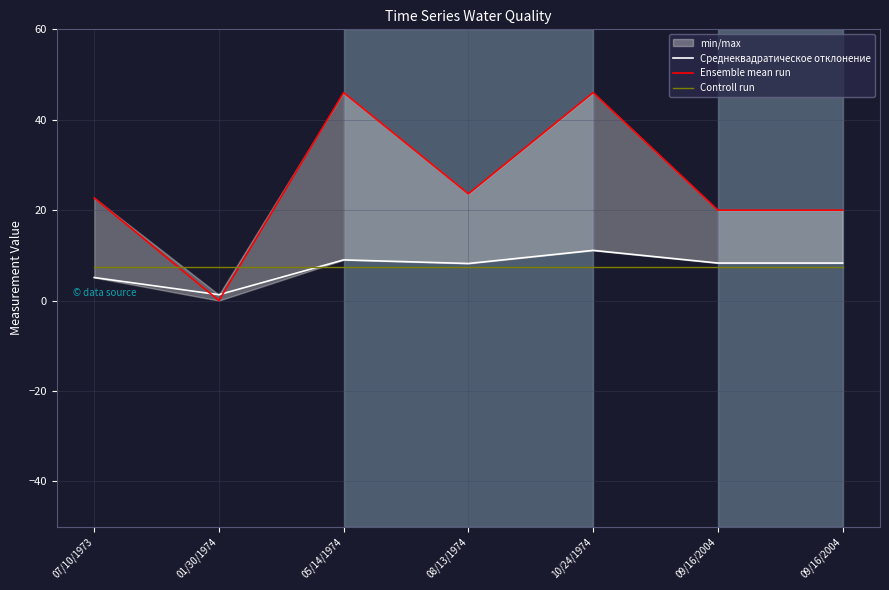

At 07/10/1973, list the series in order from largest to smallest.

Ensemble mean run, Controll run, Среднеквадратическое отклонение